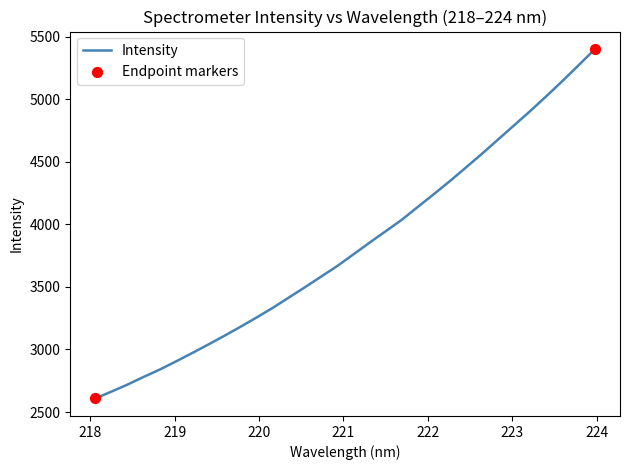

What is the maximum value shown in the chart?

5400.0